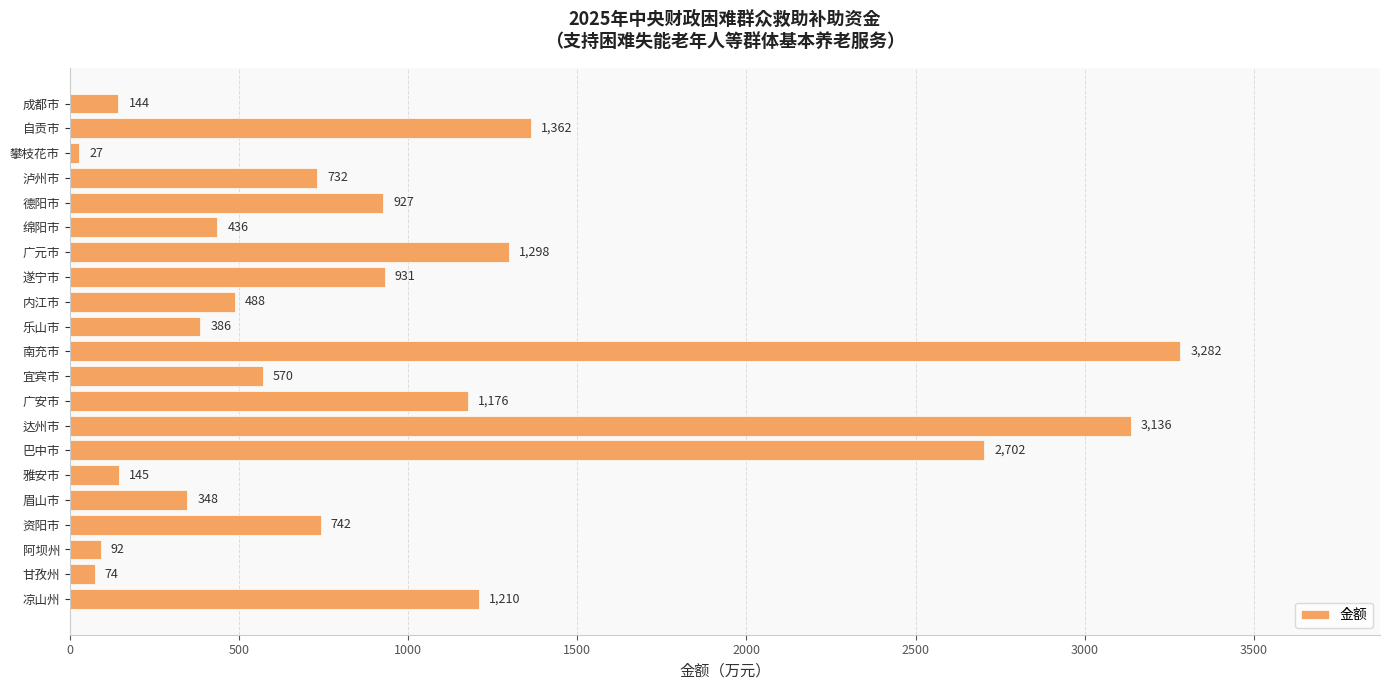

True or false: the data shows 742 at 资阳市.

True